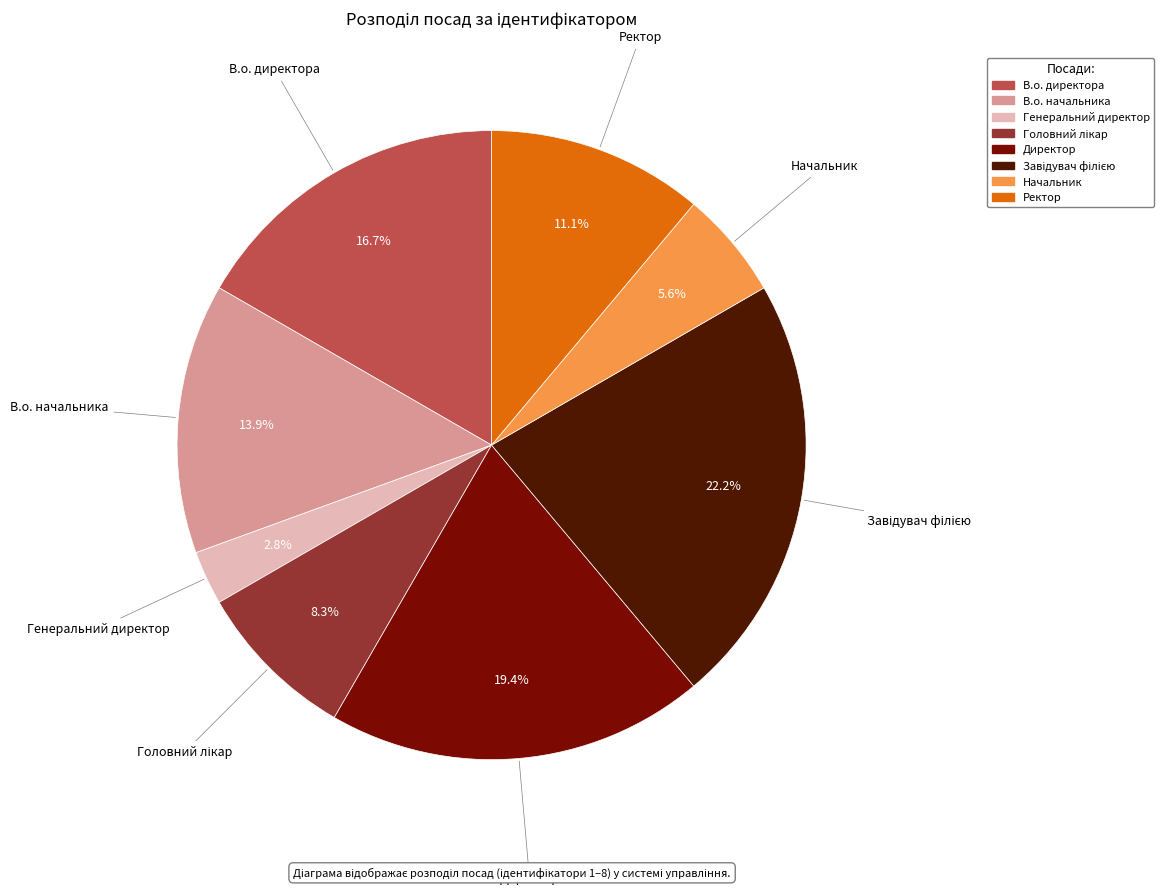

Is the sum of Директор and Начальник greater than half?

No